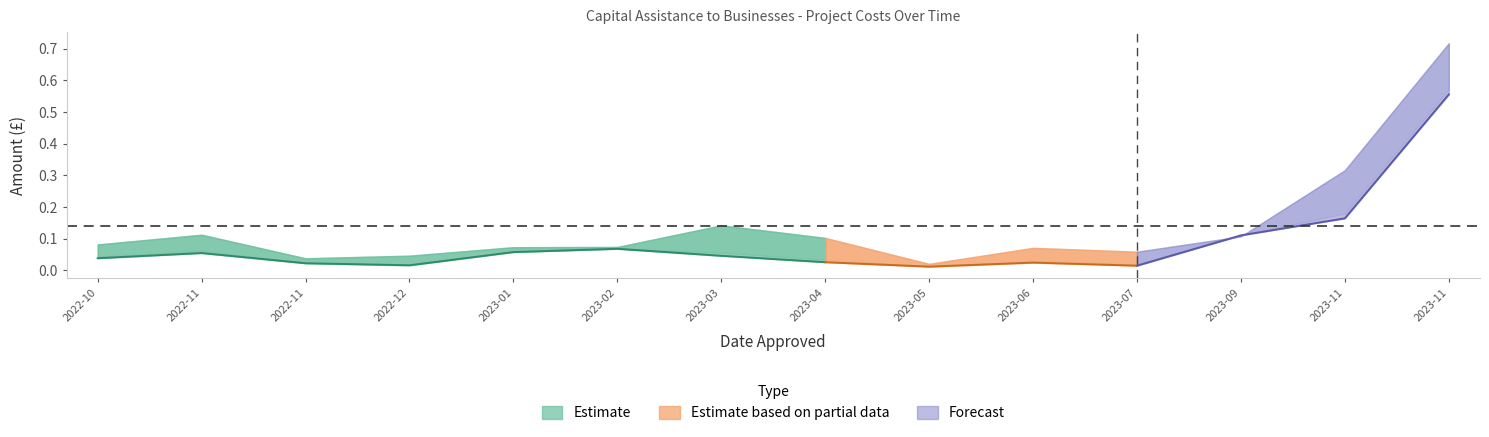

The chart shows a value of 0.0 at 2023-03. True or false?

True